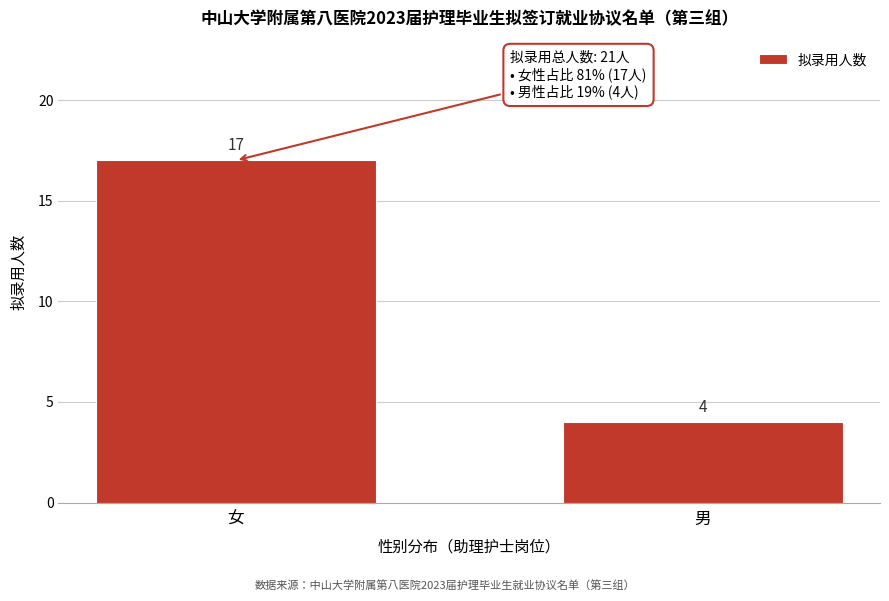

Reading left to right, what are all the values shown in this chart?

17	4